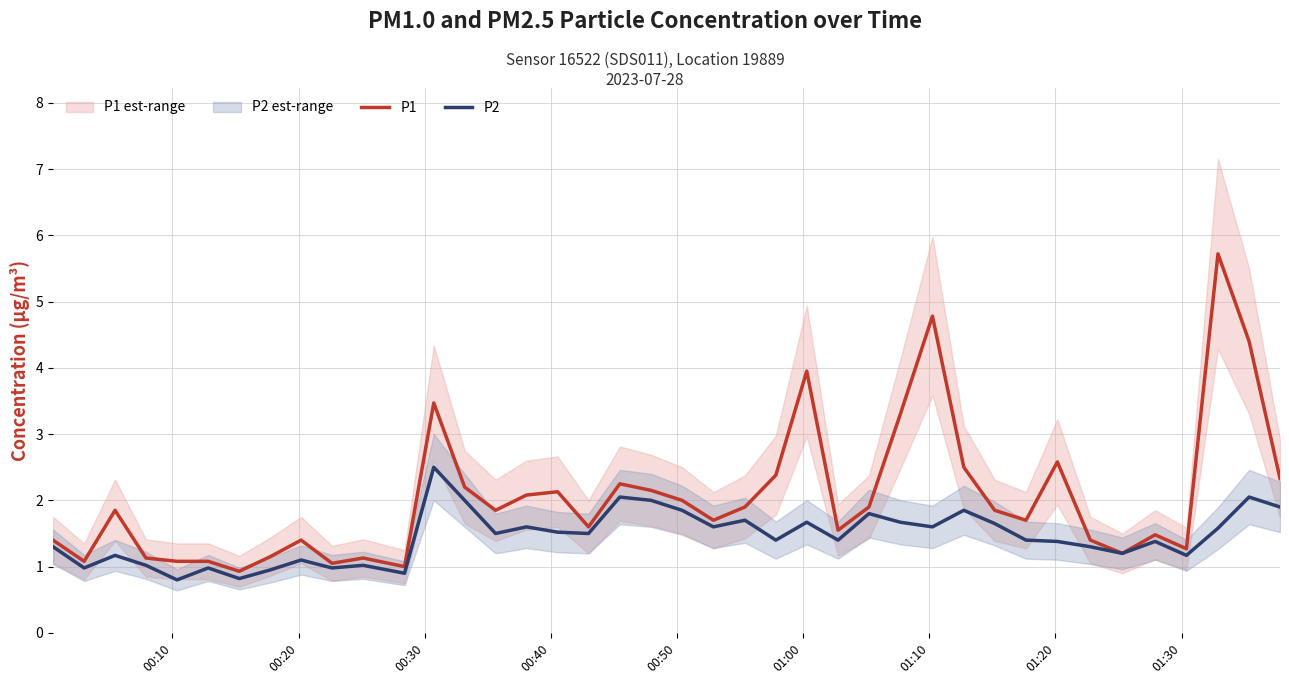

What is the maximum value for P1?

5.7